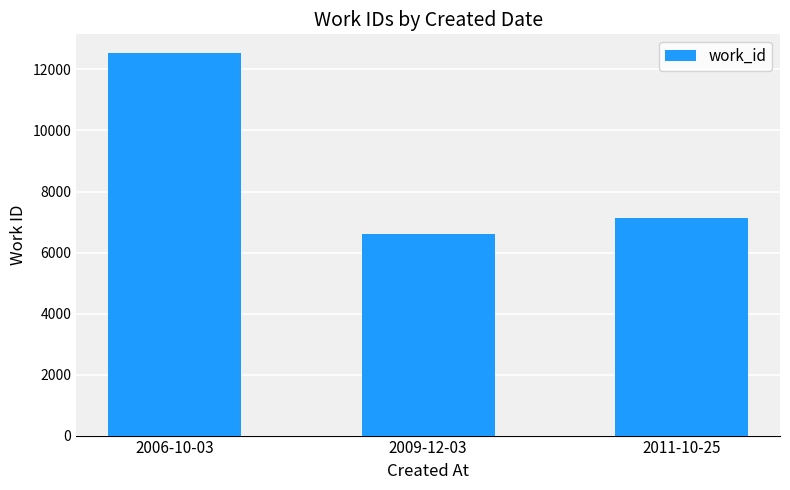

The chart shows a value of 11149 at 2011-10-25. True or false?

False